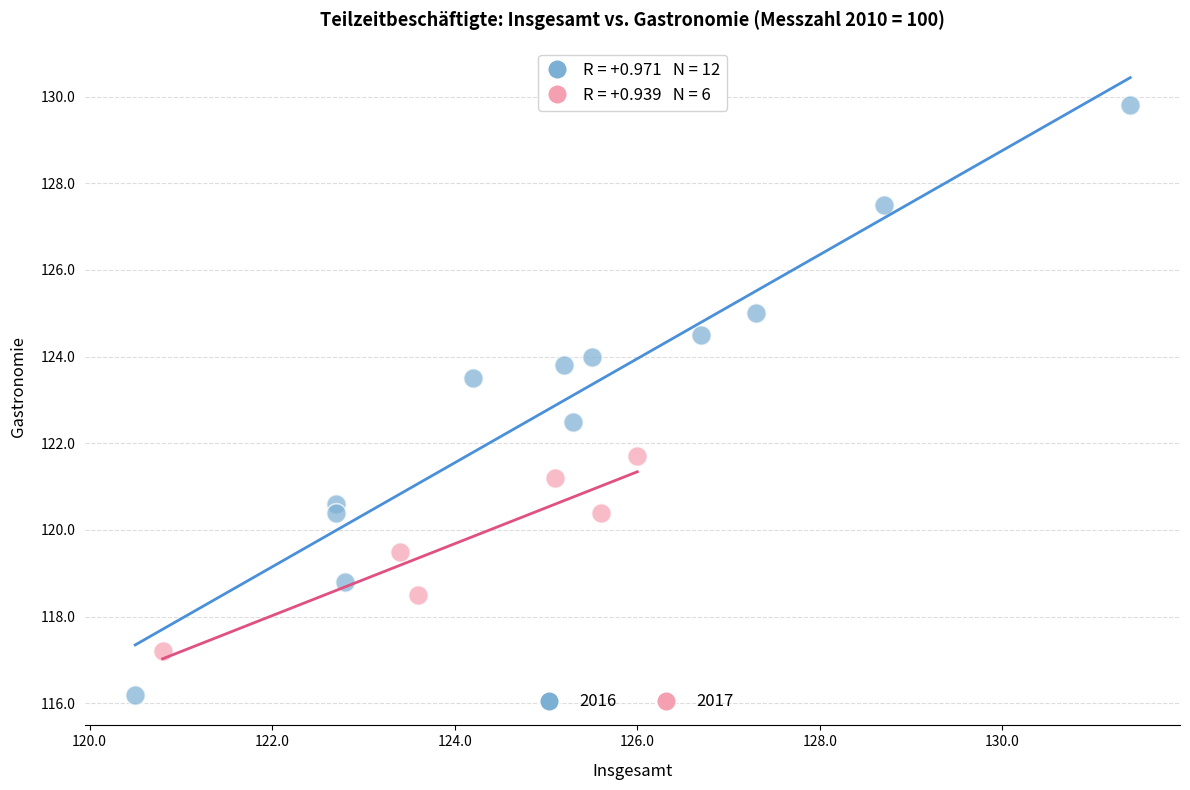

Which series contains the lowest Y value?

2016